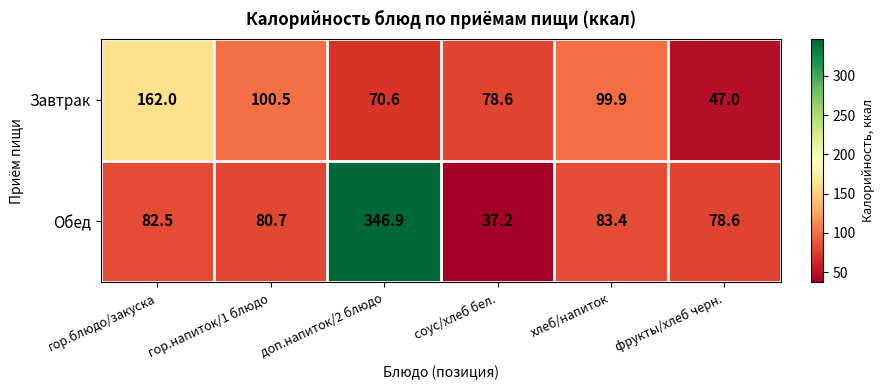

What is the total value across all series at хлеб/напиток?

183.3